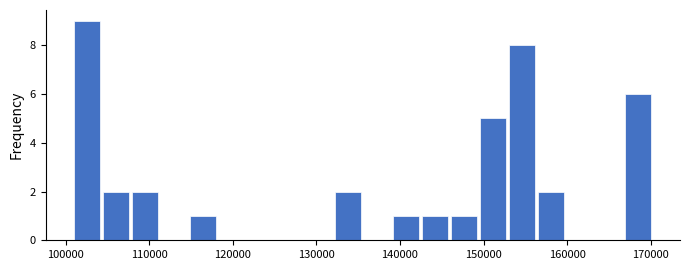

Read against the x-axis, roughly where is the centre of the tallest bar?

103000